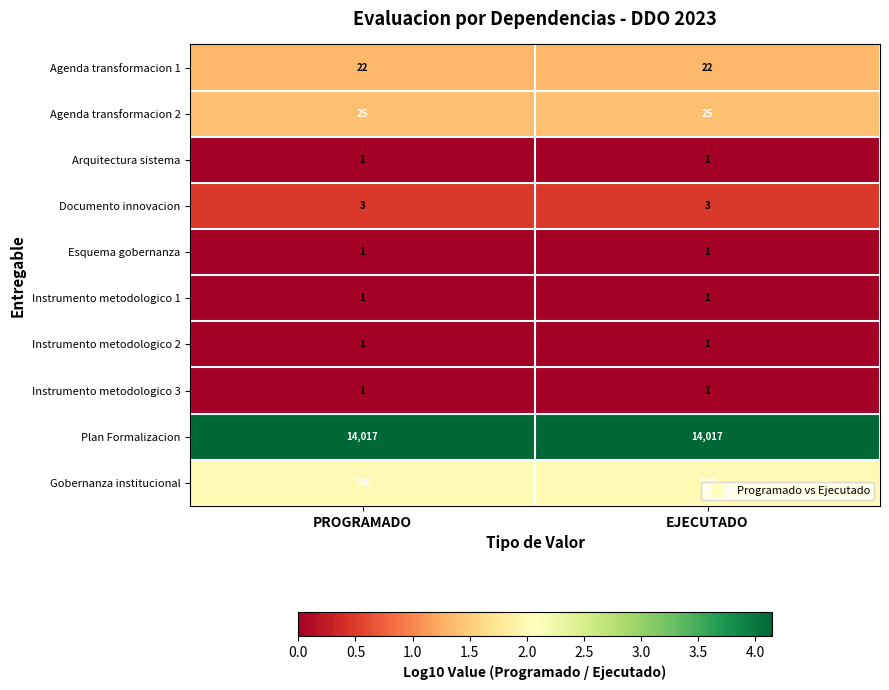

True or false: Documento innovacion has a value of 5 at PROGRAMADO.

False